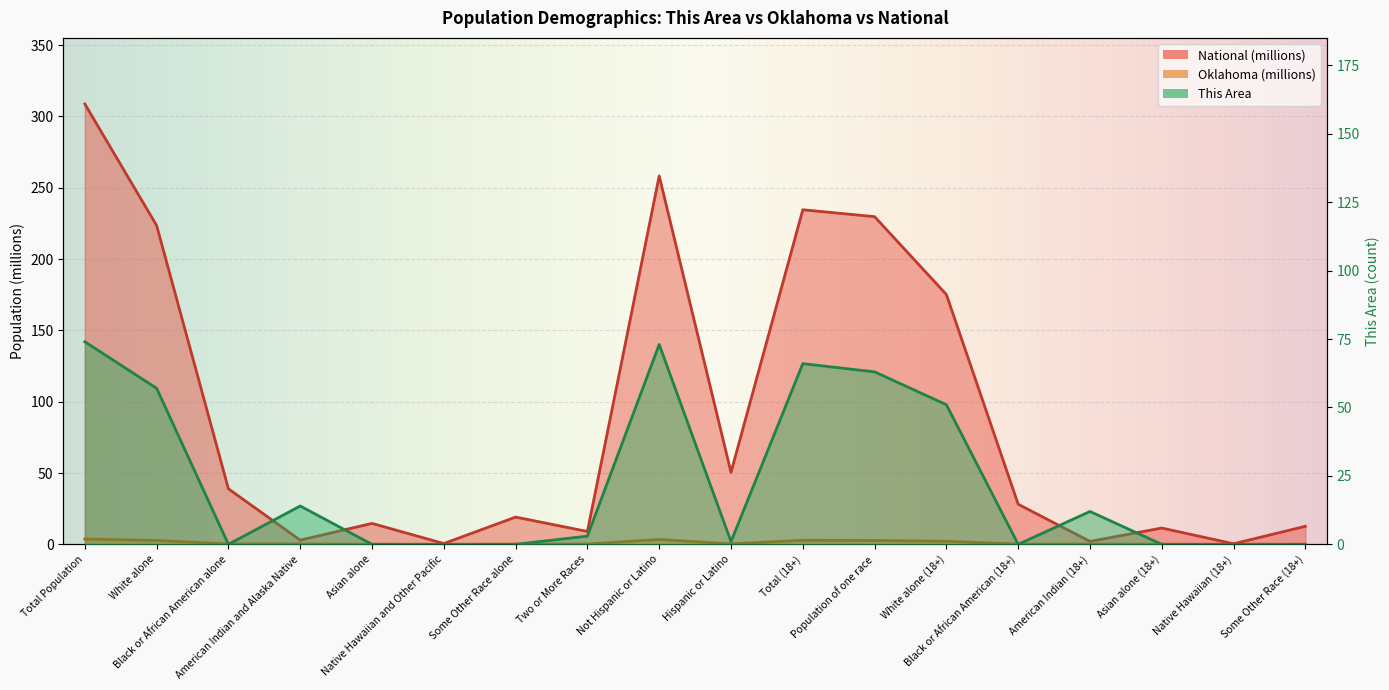

Is the value of Oklahoma at American Indian (18+) greater than the value of National at Some Other Race (18+)?

No